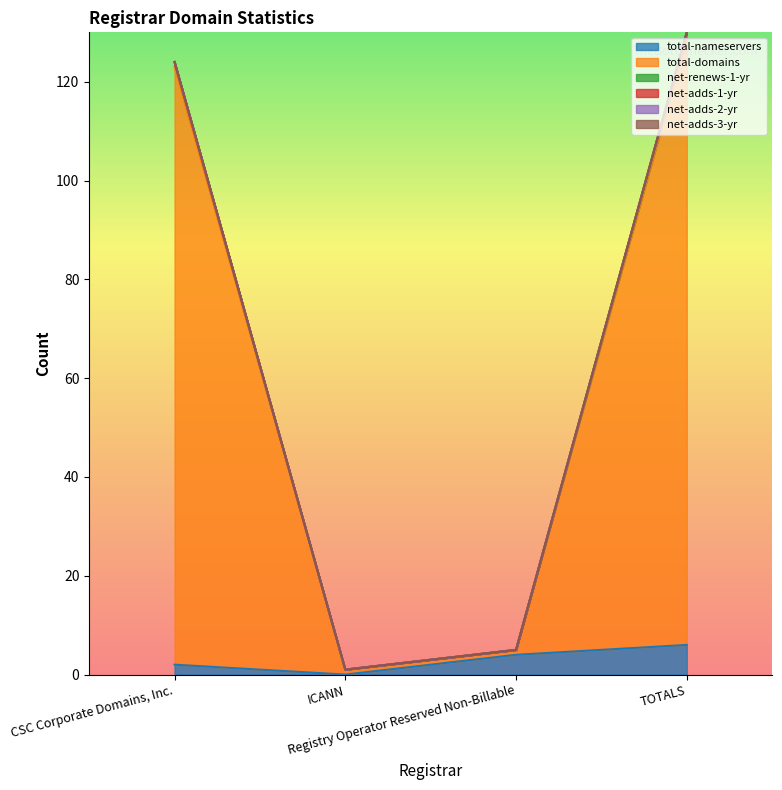

At which label is total-nameservers closest to 3?

CSC Corporate Domains, Inc.